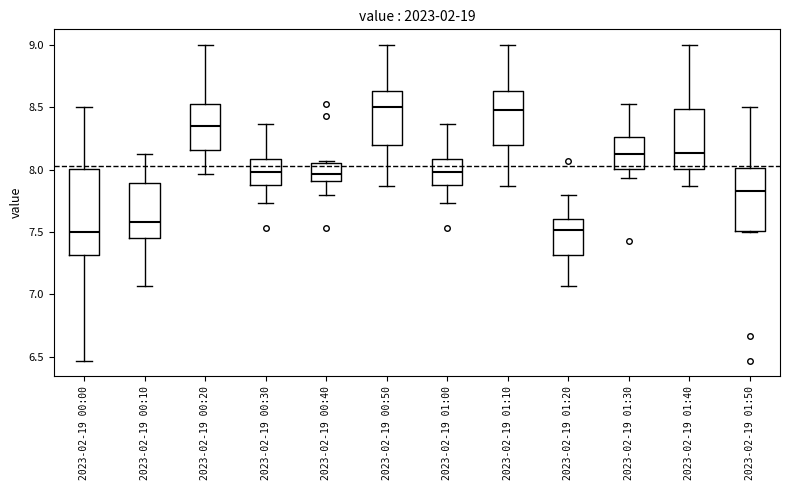

Where does the median line of the box for 2023-02-19 00:40 sit on the y-axis? The values are not printed on the chart, so give them approximately, as read against the axis.

7.95